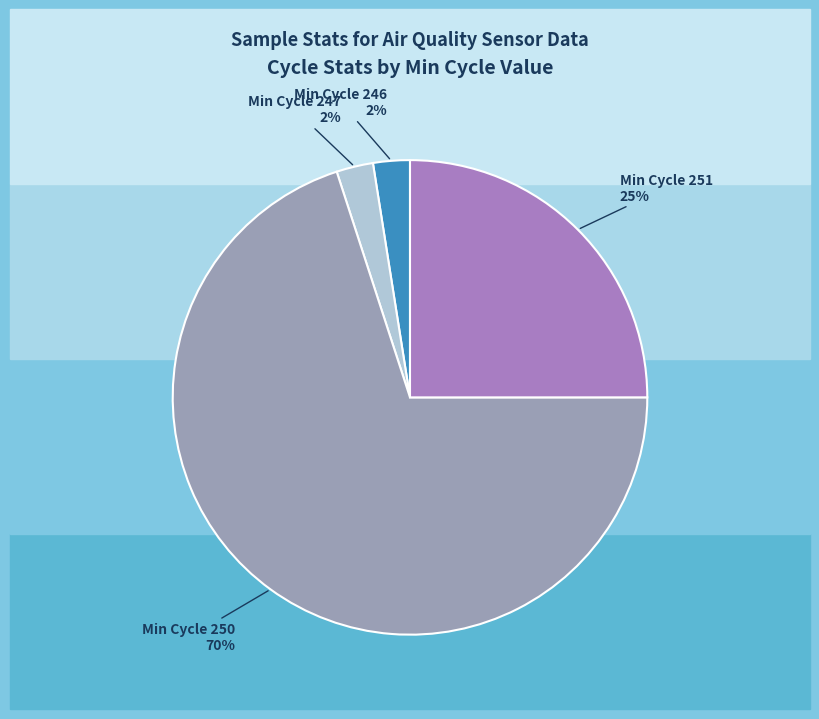

Count the number of slices in the pie.

4